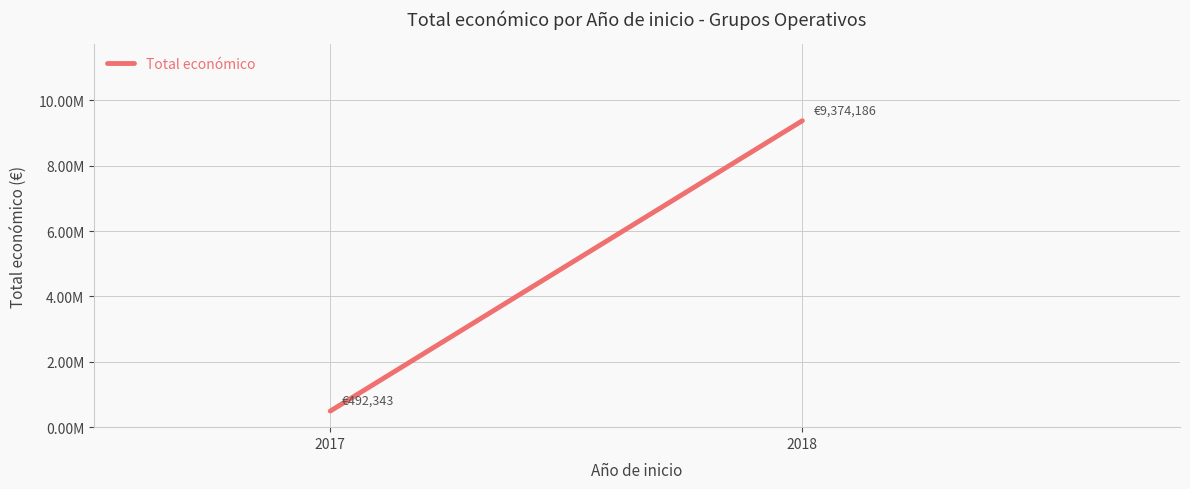

How many values are between 492343 and 9374186?

2